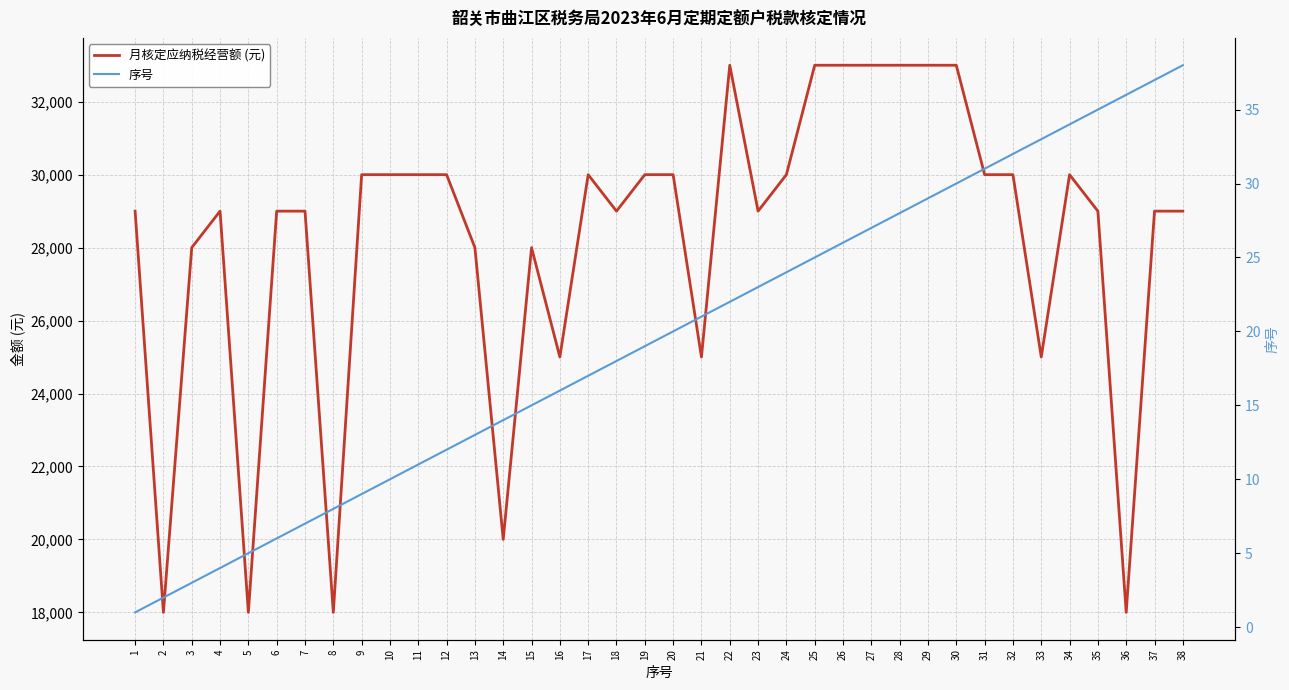

What is the total value across all series at 29?

33029